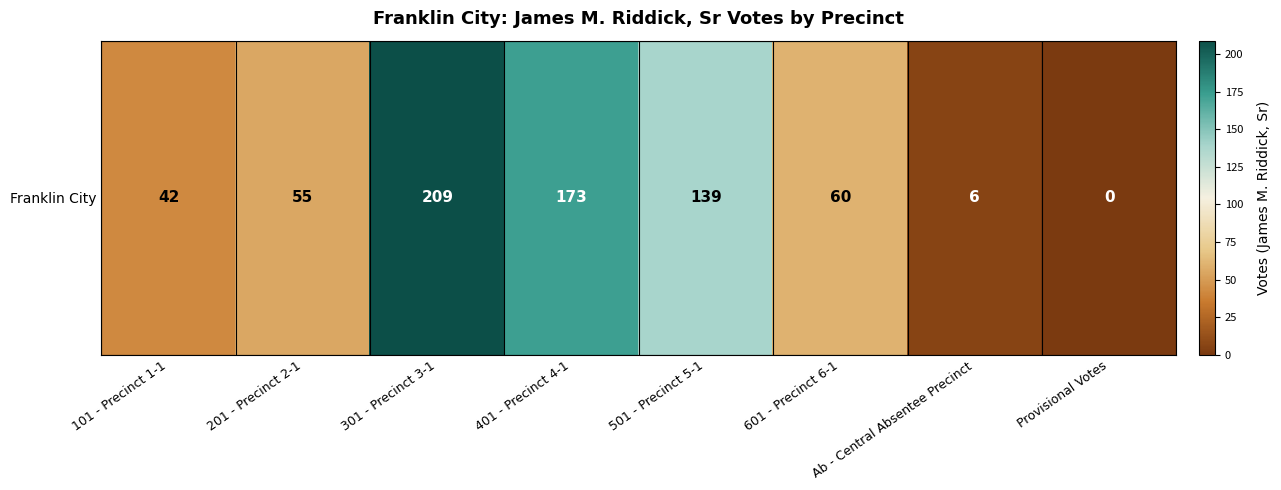

Rank the categories by value from lowest to highest.

Provisional Votes, Ab - Central Absentee Precinct, 101 - Precinct 1-1, 201 - Precinct 2-1, 601 - Precinct 6-1, 501 - Precinct 5-1, 401 - Precinct 4-1, 301 - Precinct 3-1